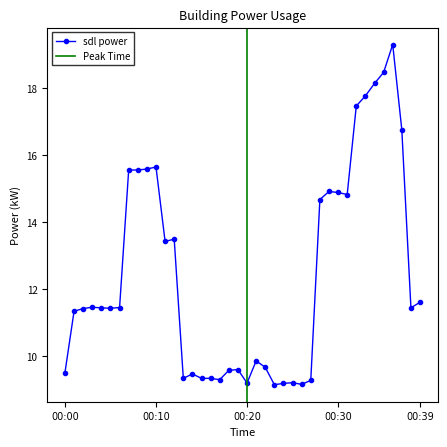

Does the chart display data point markers on the line(s)?

Yes